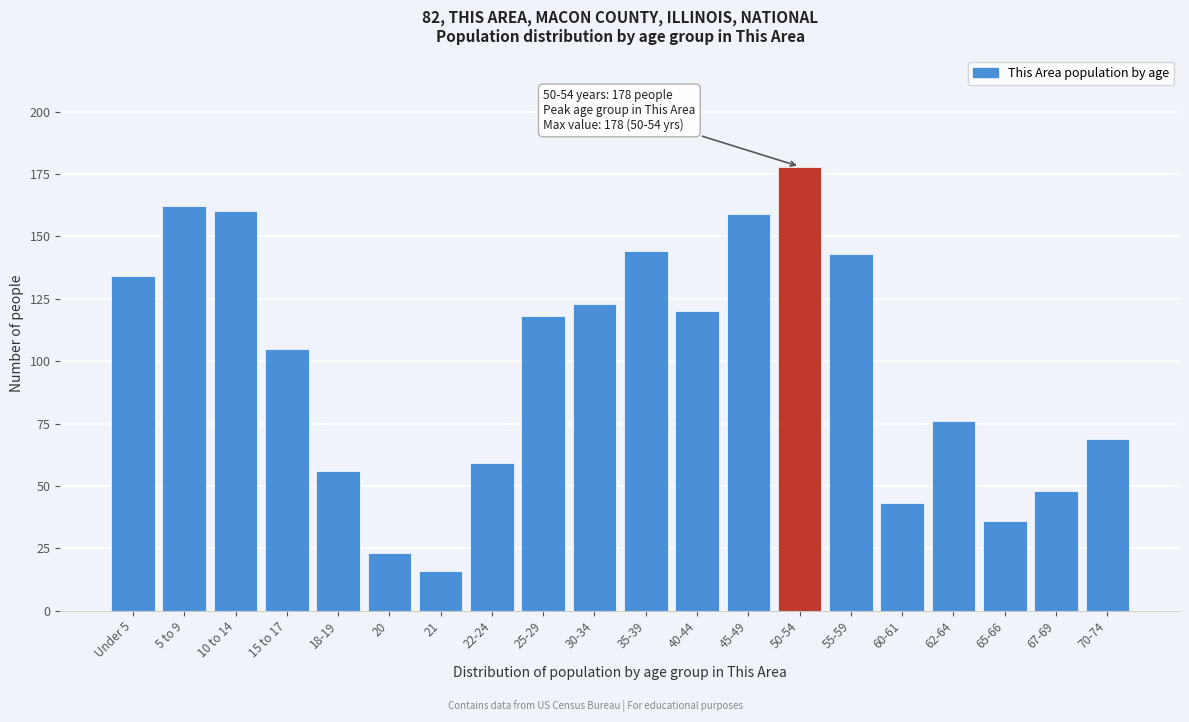

Reading left to right, list all the values displayed in this chart.

Under 5=134	5 to 9=162	10 to 14=160	15 to 17=105	18-19=56	20=23	21=16	22-24=59	25-29=118	30-34=123	35-39=144	40-44=120	45-49=159	50-54=178	55-59=143	60-61=43	62-64=76	65-66=36	67-69=48	70-74=69